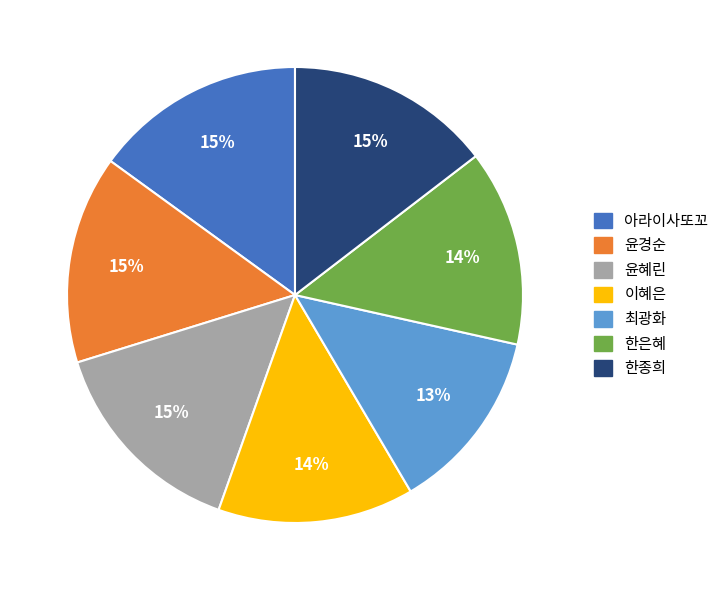

Between 한은혜 and 윤경순, which is larger?

윤경순